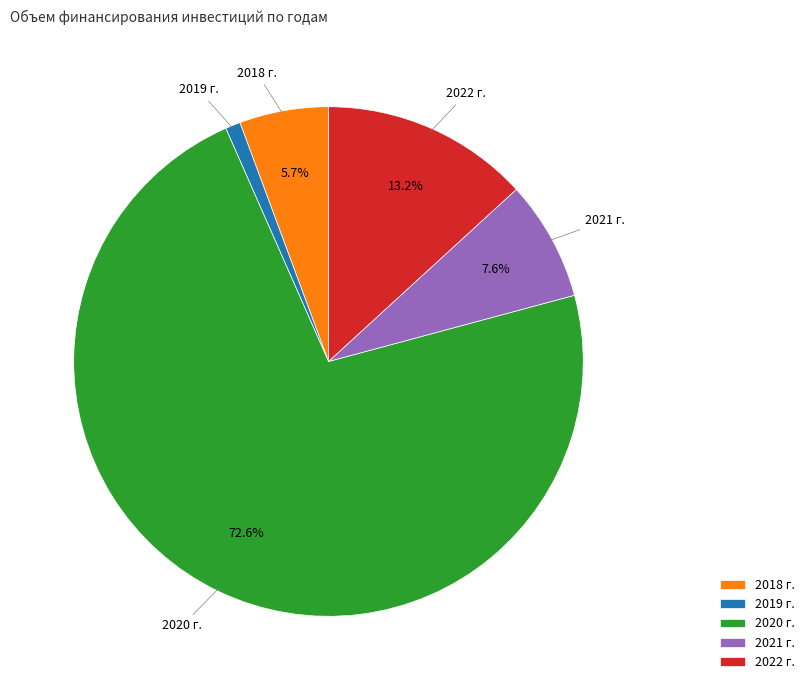

To the nearest percent, what portion does 2021 г. represent?

8%